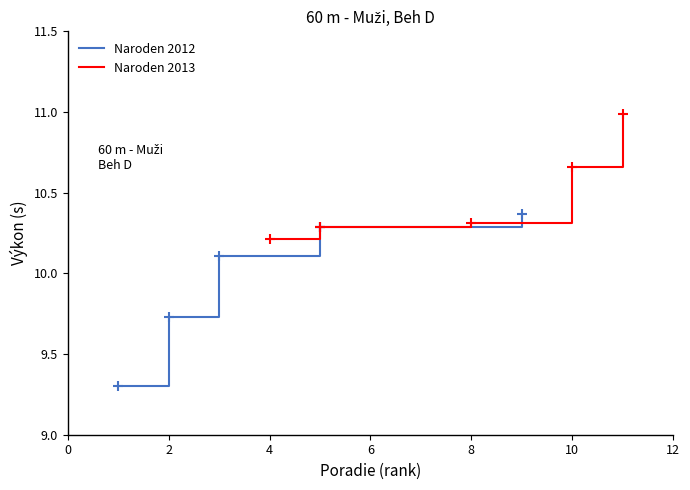

The Naroden 2013 series shows 15.6 at 10. True or false?

False